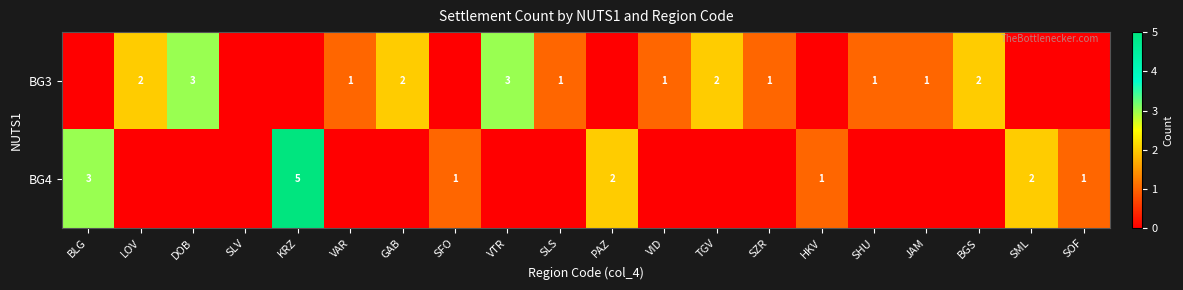

Is it true that BG4 equals 5 at KRZ?

True